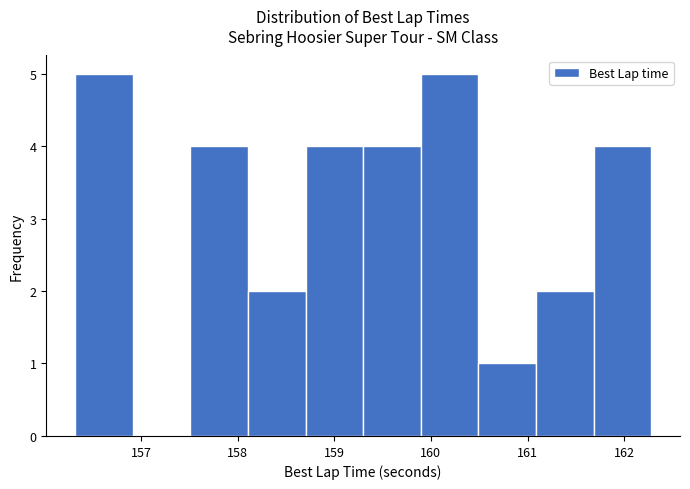

Reading left to right, list every bar in this chart as the range it spans on the x-axis followed by its height. Neither the bar edges nor the heights are printed on the chart, so give them approximately, as read against the axes.

156.3 to 156.9: 5
156.9 to 157.5: 0
157.5 to 158.1: 4
158.1 to 158.7: 2
158.7 to 159.3: 4
159.3 to 159.9: 4
159.9 to 160.5: 5
160.5 to 161.1: 1
161.1 to 161.7: 2
161.7 to 162.3: 4